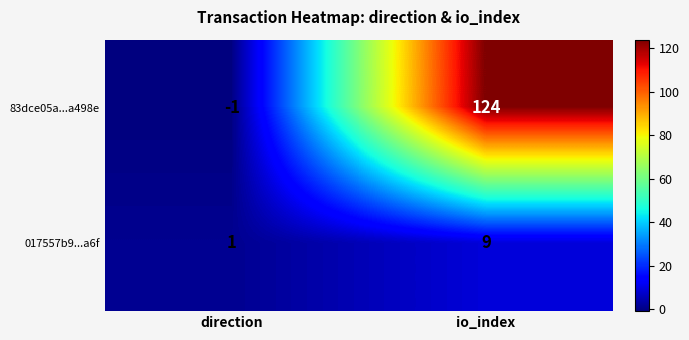

Reading left to right, extract all data points from this chart.

83dce05a...a498e: -1	124
017557b9...a6f: 1	9